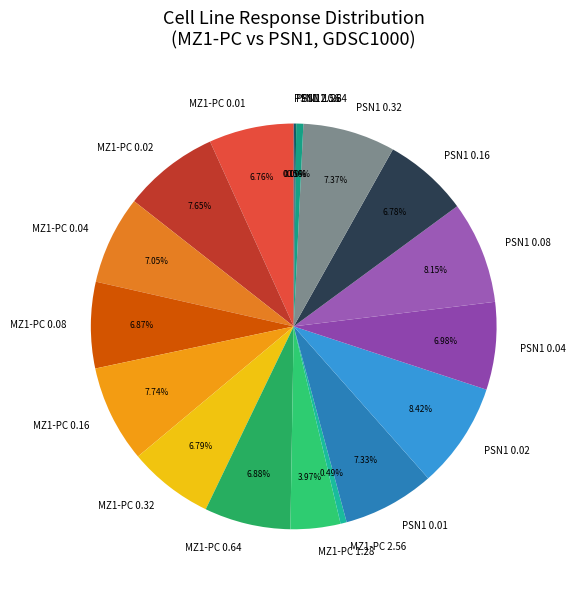

Is there any slice that represents more than half of the pie?

No